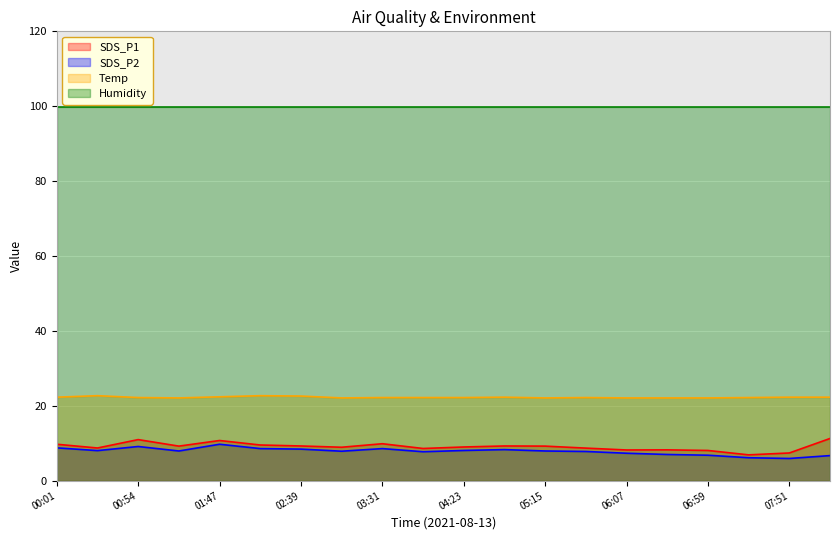

What is the greatest value displayed?

99.9